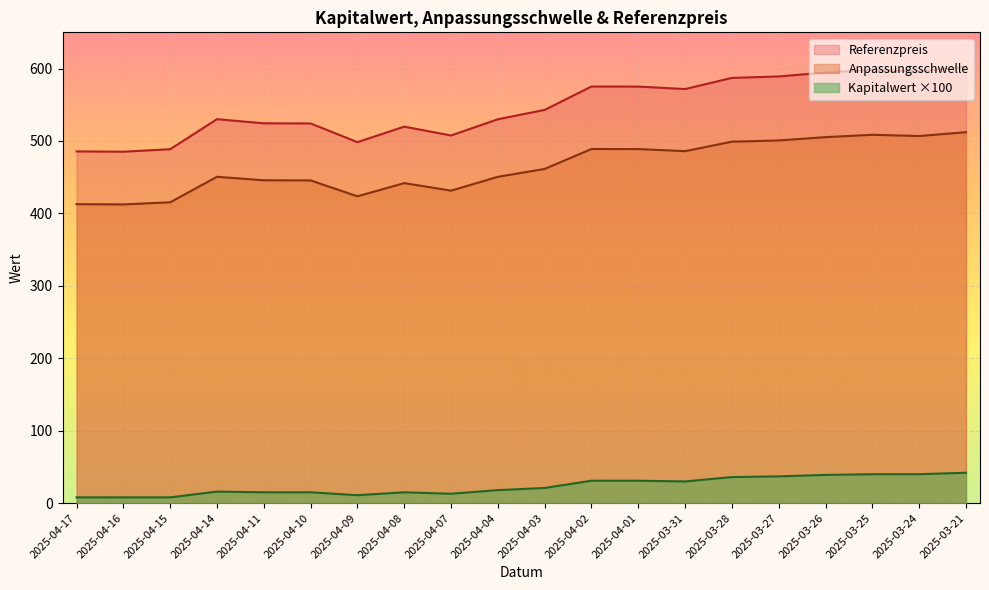

What is the label of the 4th point from the left?

2025-04-14